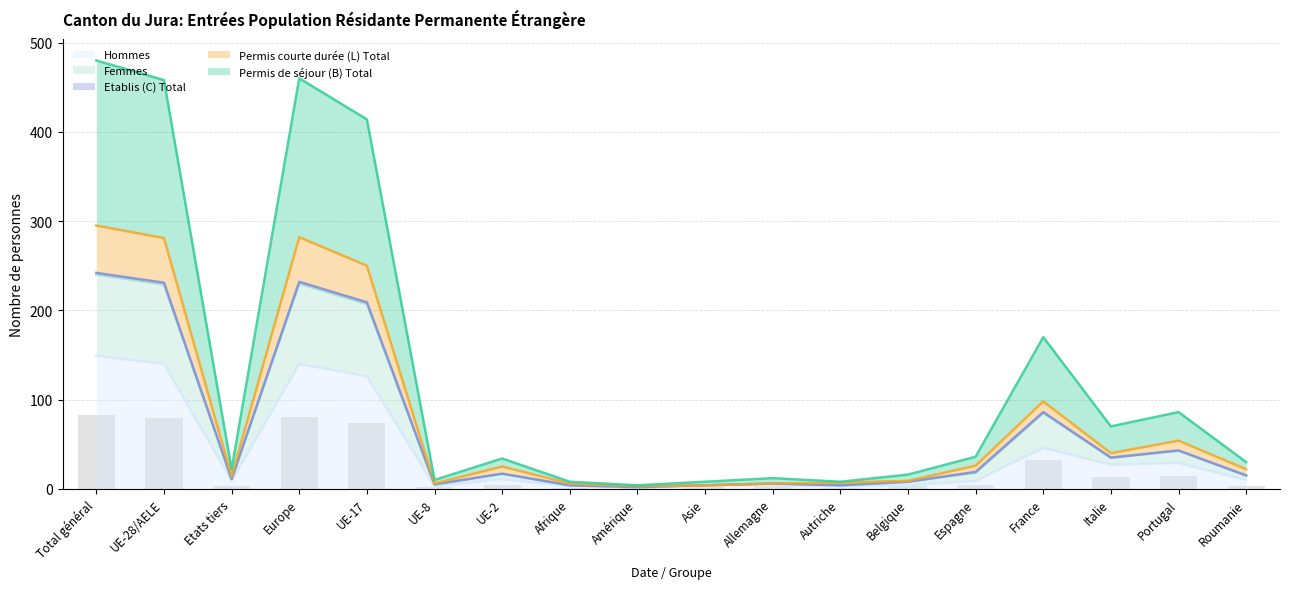

The value of Hommes at France is 46. True or false?

True